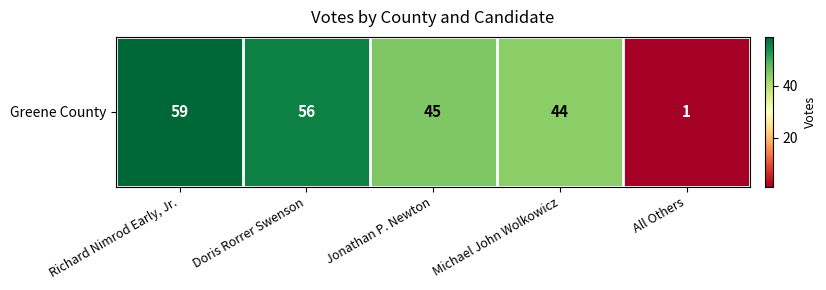

What is the ratio of the value at Doris Rorrer Swenson to the value at Michael John Wolkowicz?

1.3